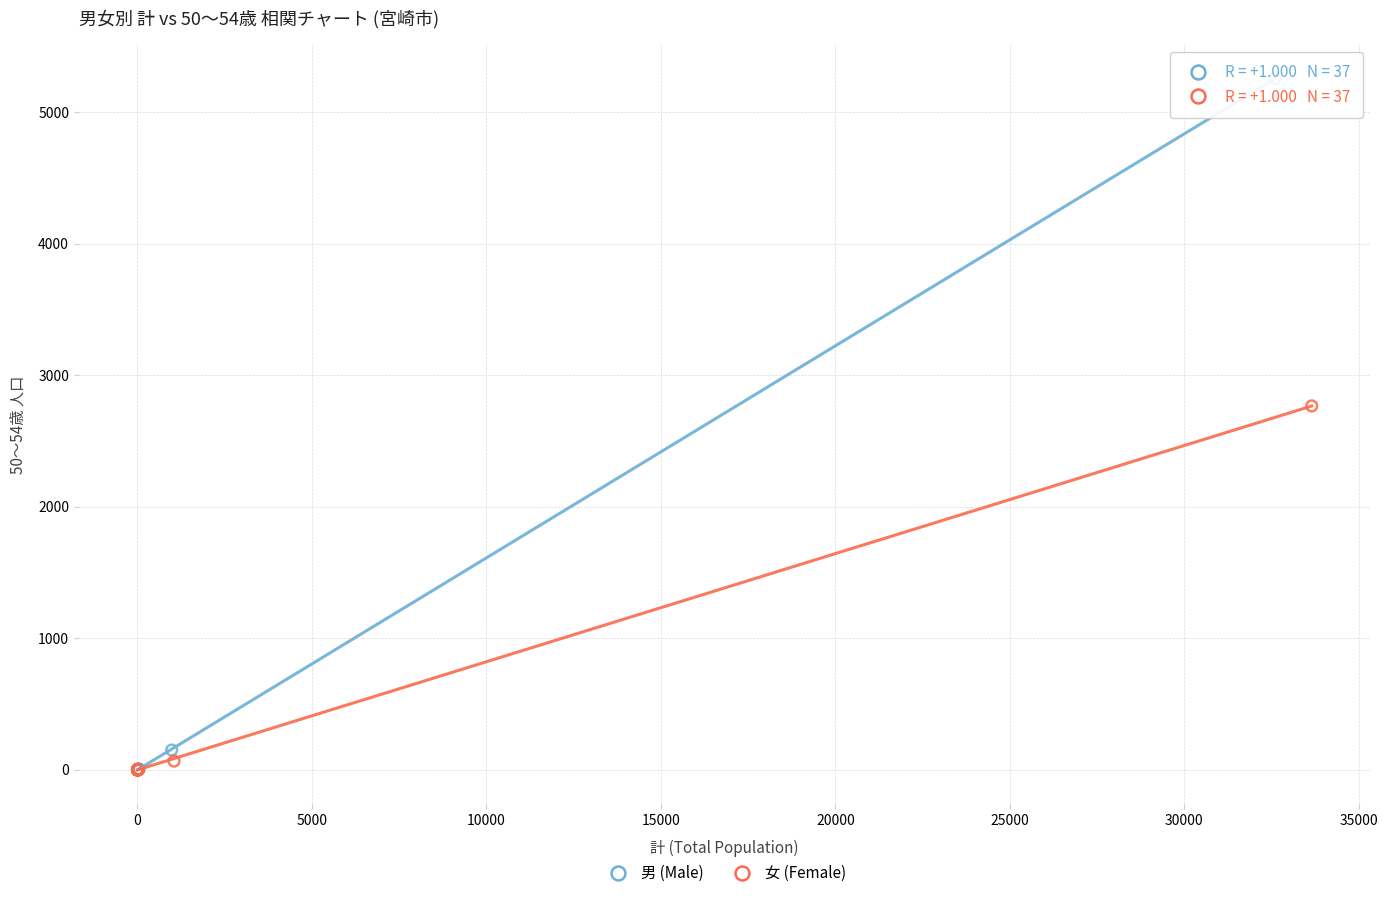

Which series has the widest spread of Y values?

男 (Male)